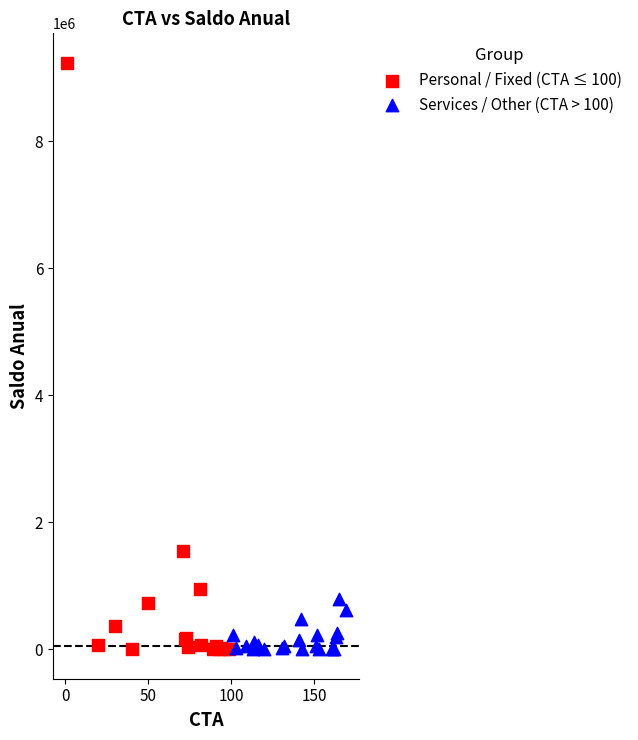

Which series contains the highest Y value?

Personal / Fixed (CTA ≤ 100)